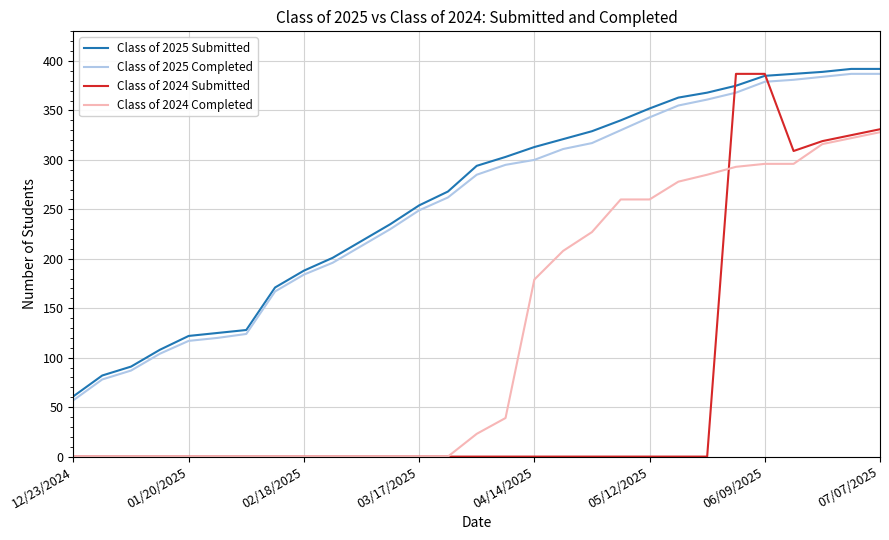

Reading left to right, list all the values displayed in this chart.

Class of 2025 Submitted: 61	82	91	108	122	125	128	171	188	201	218	235	254	268	294	303	313	321	329	340	352	363	368	375	385	387	389	392	392
Class of 2025 Completed: 57	78	87	104	117	120	124	167	184	196	213	230	249	262	285	295	300	311	317	330	343	355	361	368	379	381	384	387	387
Class of 2024 Submitted: 0	0	0	0	0	0	0	0	0	0	0	0	0	0	0	0	0	0	0	0	0	0	0	387	387	309	319	325	331
Class of 2024 Completed: 0	0	0	0	0	0	0	0	0	0	0	0	0	0	23	39	179	208	227	260	260	278	285	293	296	296	316	322	328